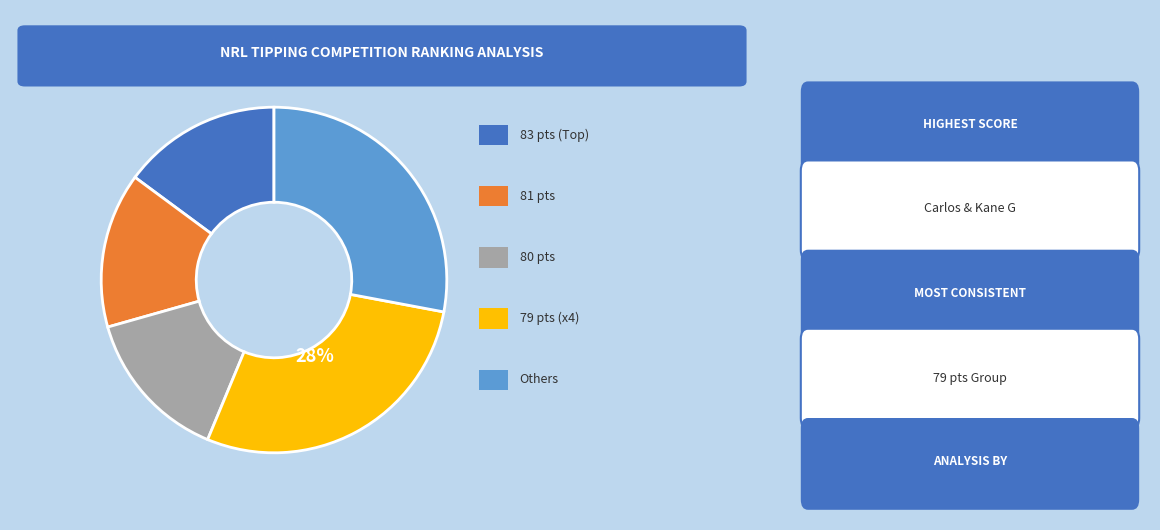

To the nearest percent, what is the average slice percentage?

20%